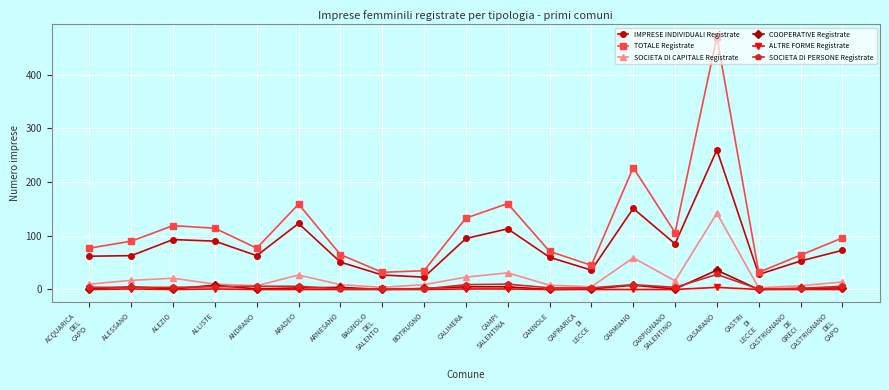

Does the chart display data point markers on the line(s)?

Yes